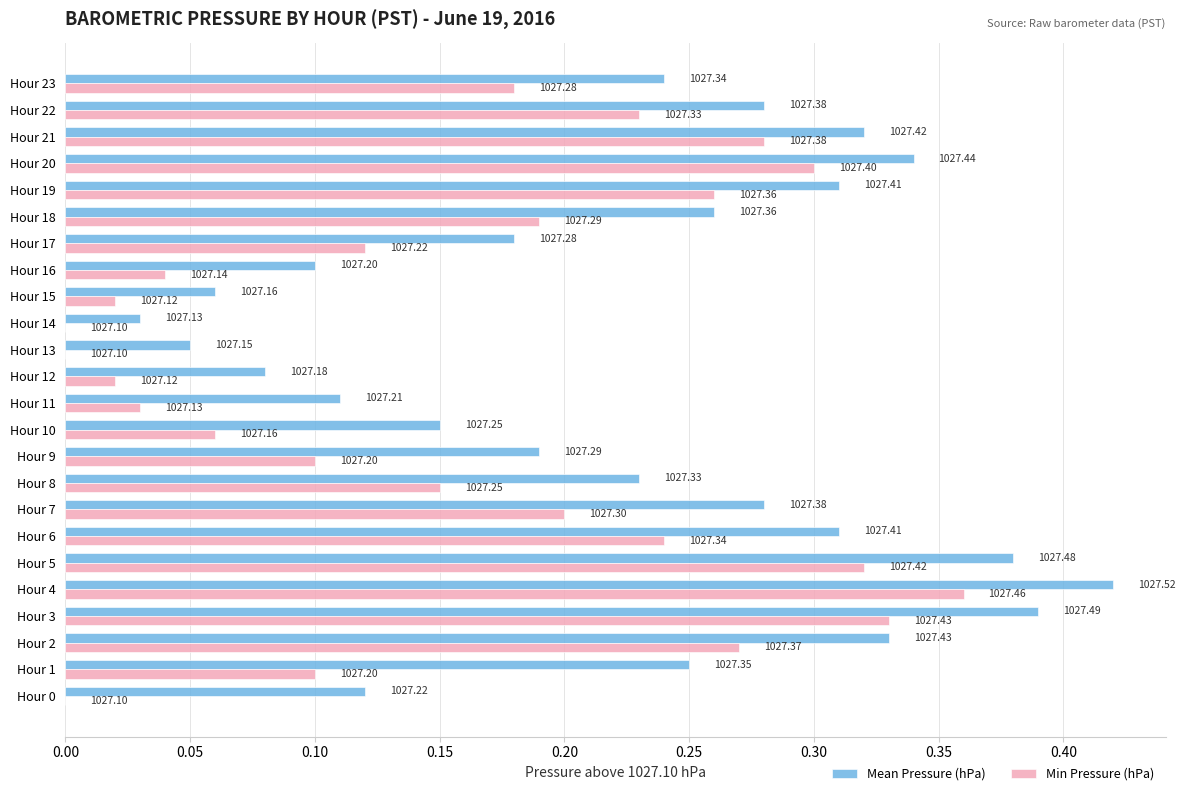

What are all the series names shown in the legend?

Mean Pressure (hPa), Min Pressure (hPa)